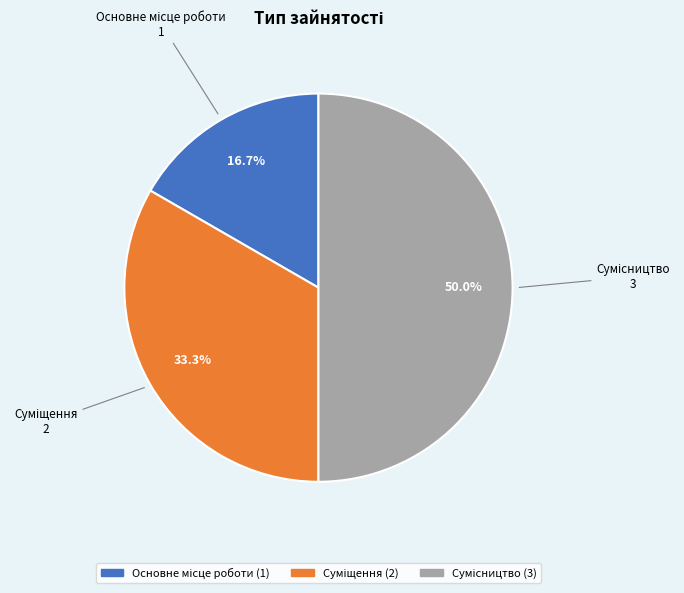

How many segments does this pie chart have?

3